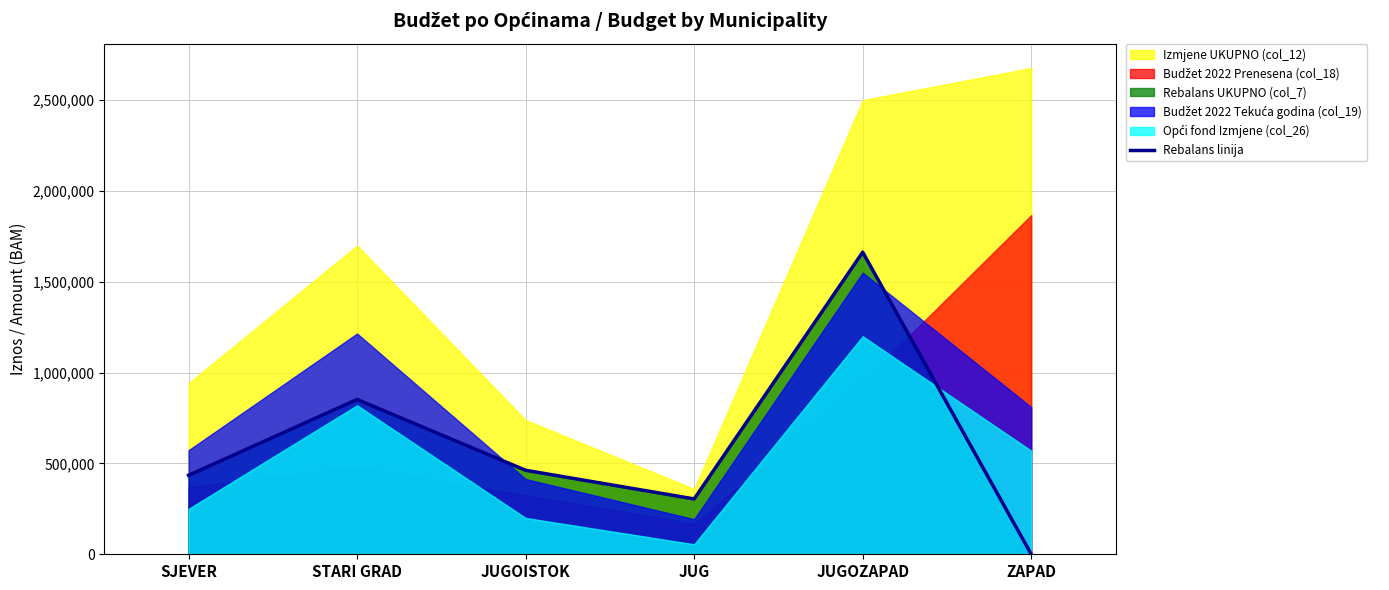

Which has a higher value, ZAPAD or JUGOISTOK?

JUGOISTOK